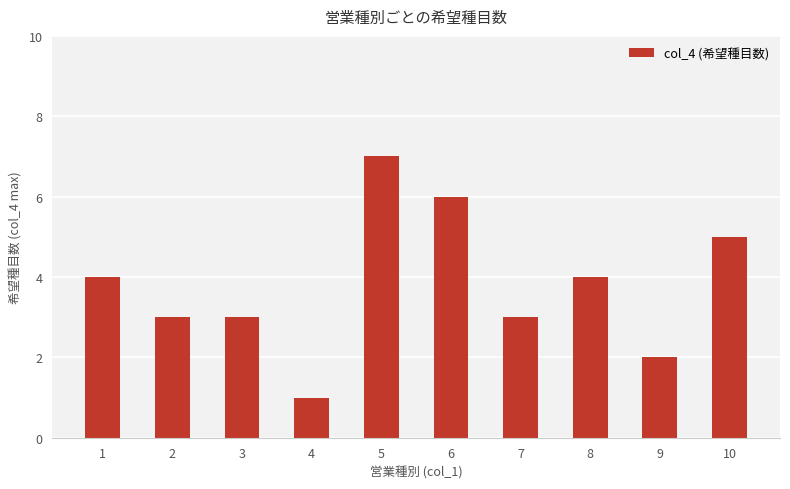

Is it true that the value at 10 is 5?

True